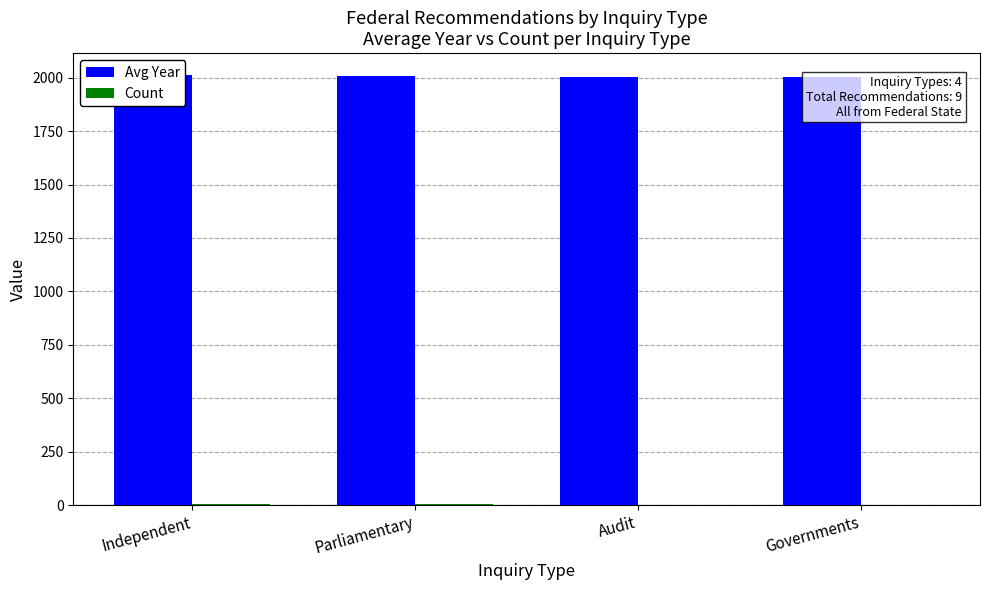

What is the spread (max minus min) of values at Audit?

2004